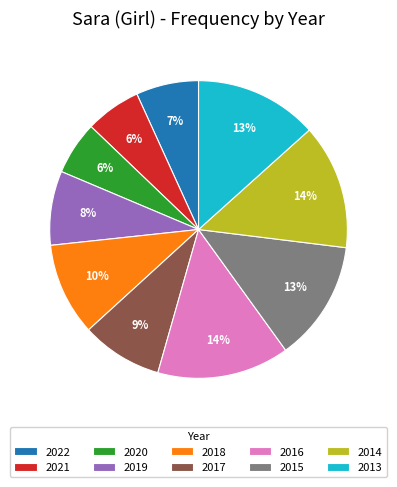

To the nearest percent, what is the average slice percentage?

10%